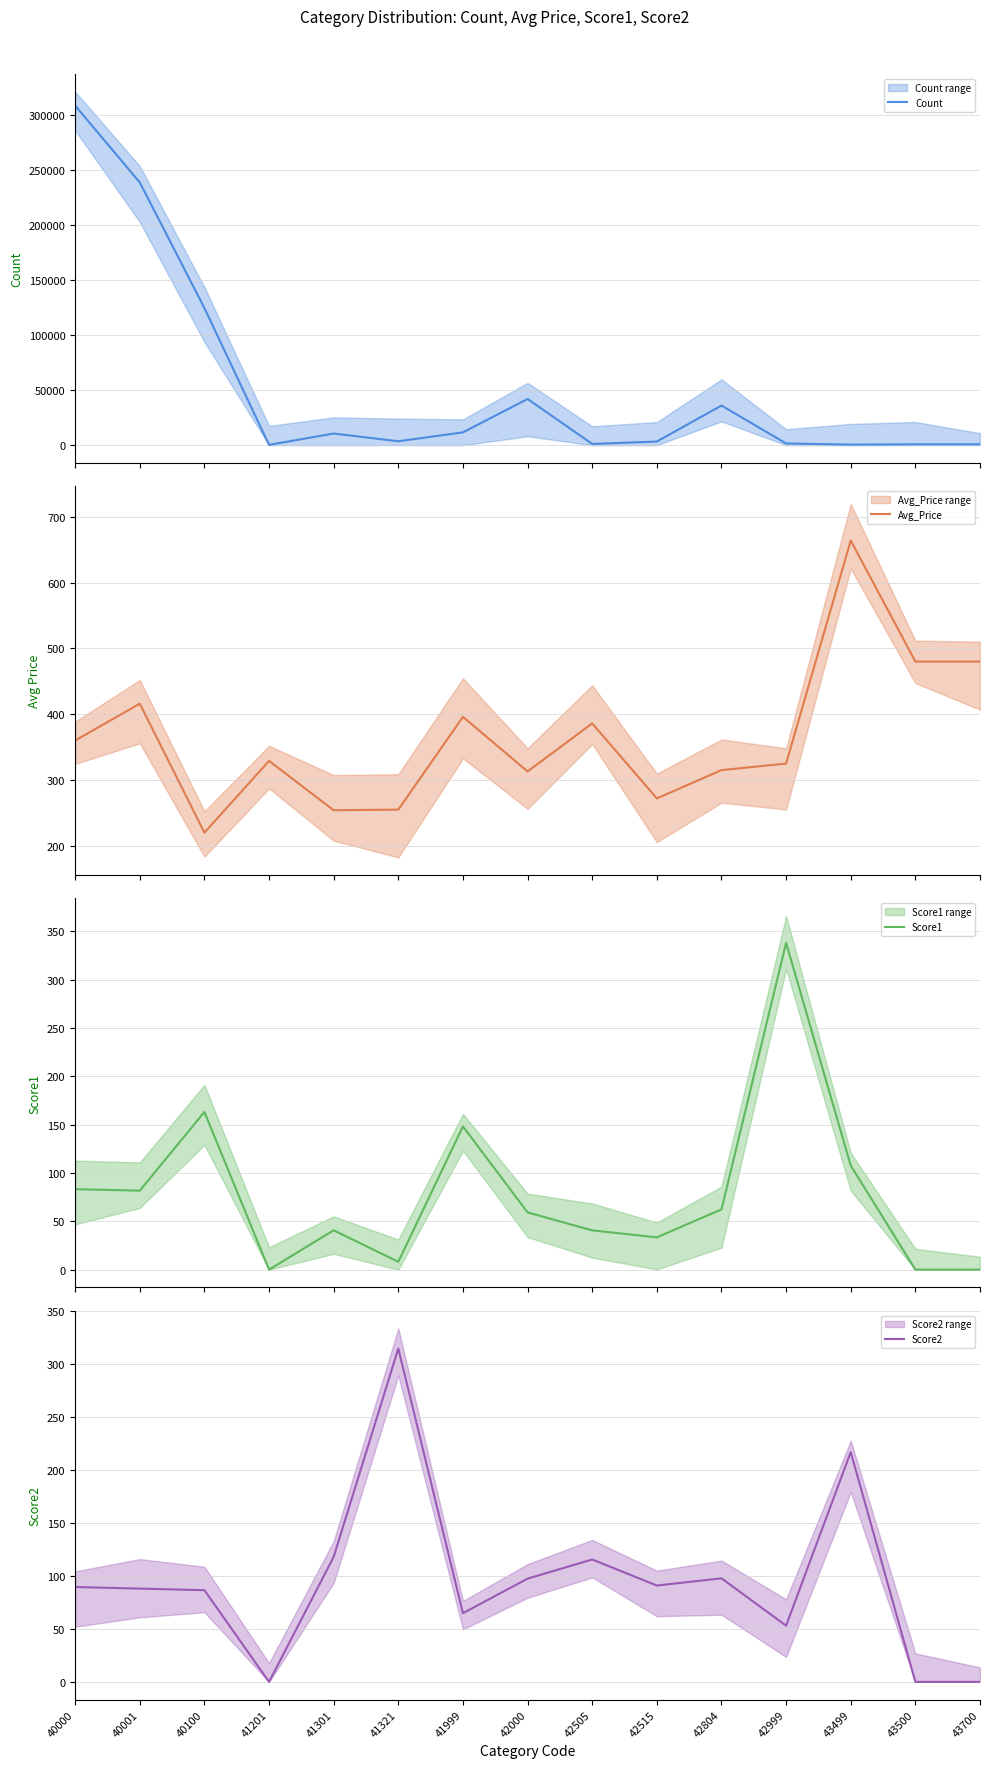

How many values in the Score1 series are below 59?

7